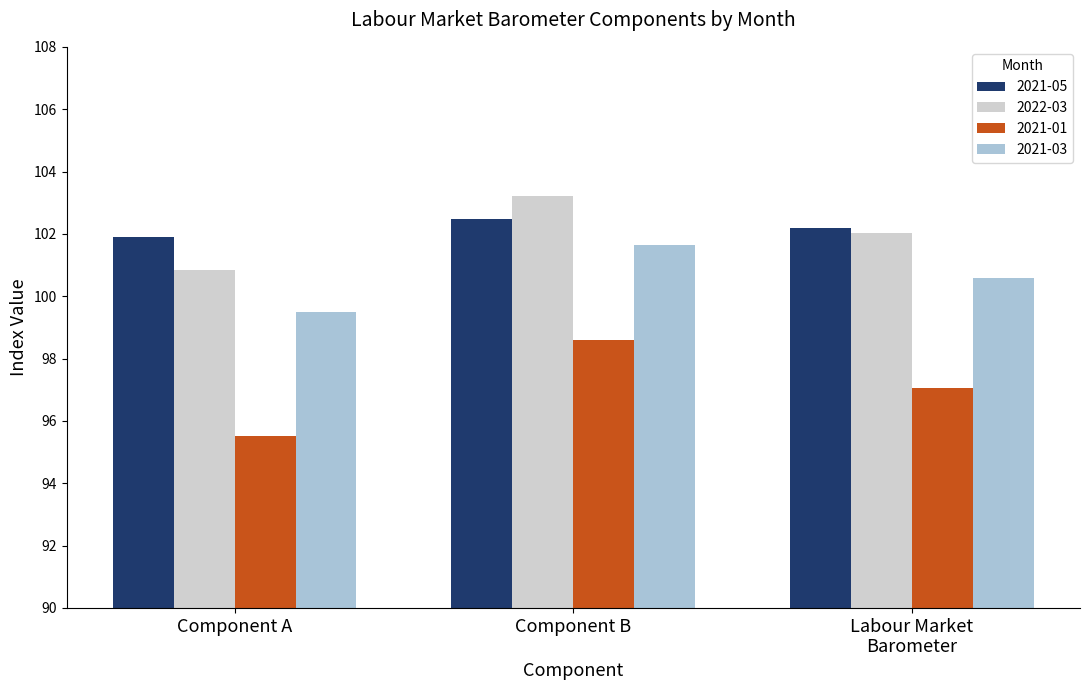

Which series has the widest spread of values?

2021-01